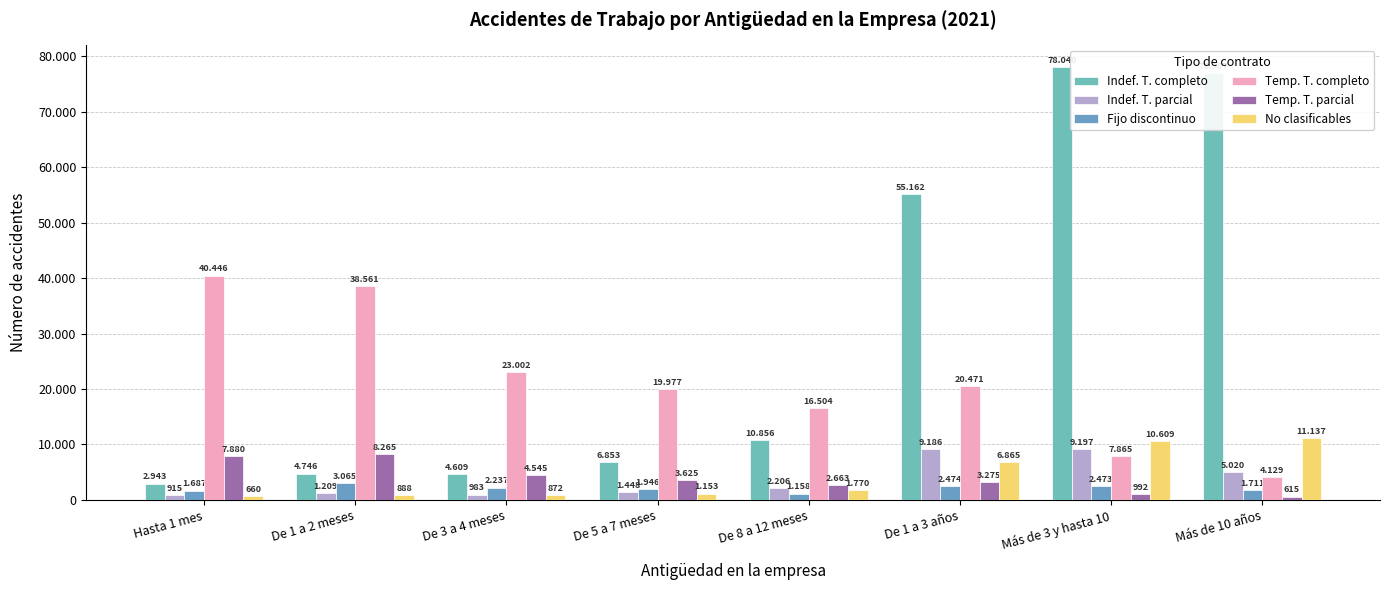

Are the bars horizontal?

No